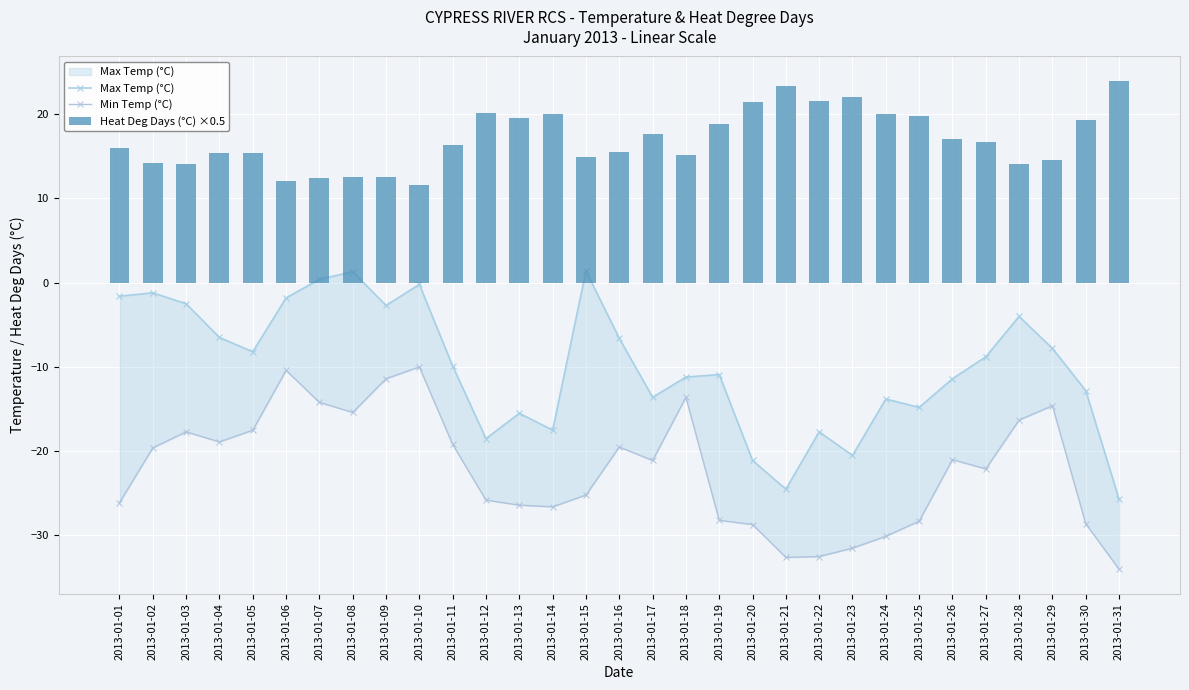

List the series in order of their overall mean, highest first.

Heat Deg Days (°C) ×0.5, Max Temp (°C), Min Temp (°C)